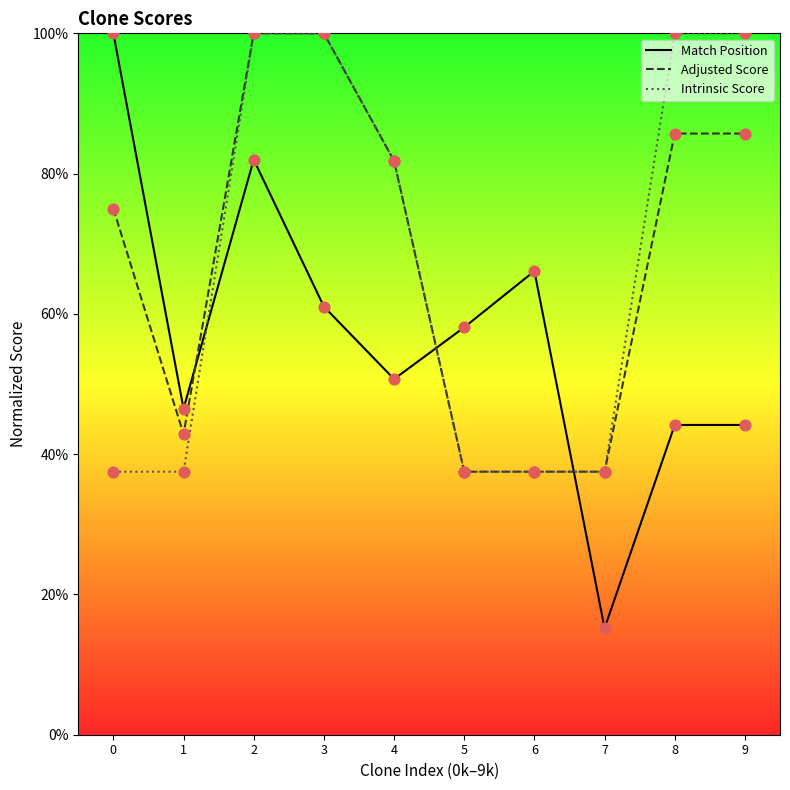

Is the value of Adjusted Score at 4 greater than the value of Intrinsic Score at 2?

No